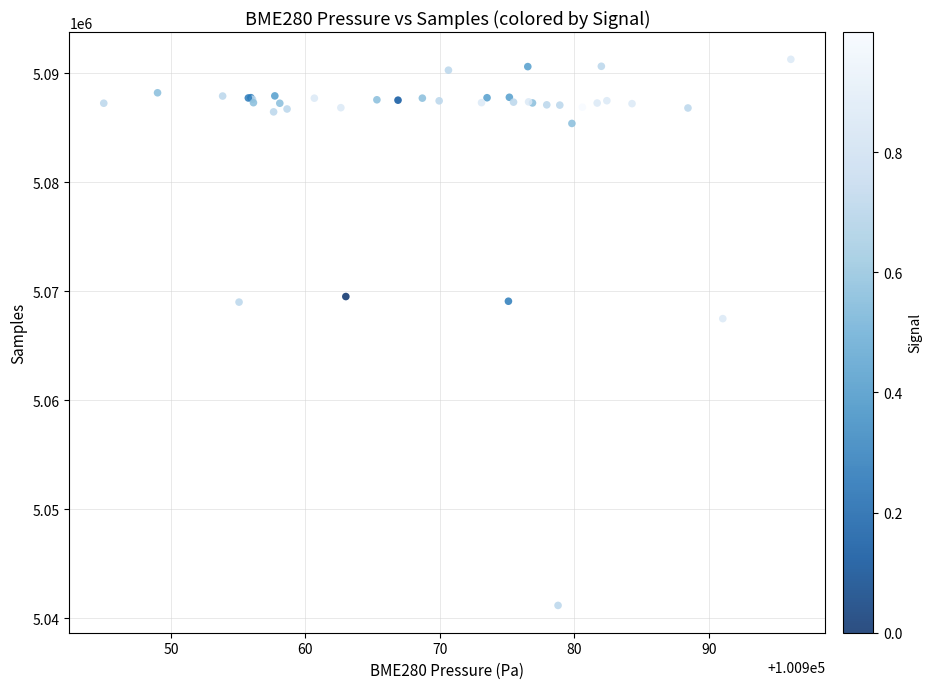

What Y value in the scatter plot is closest to 5066225?

5067487